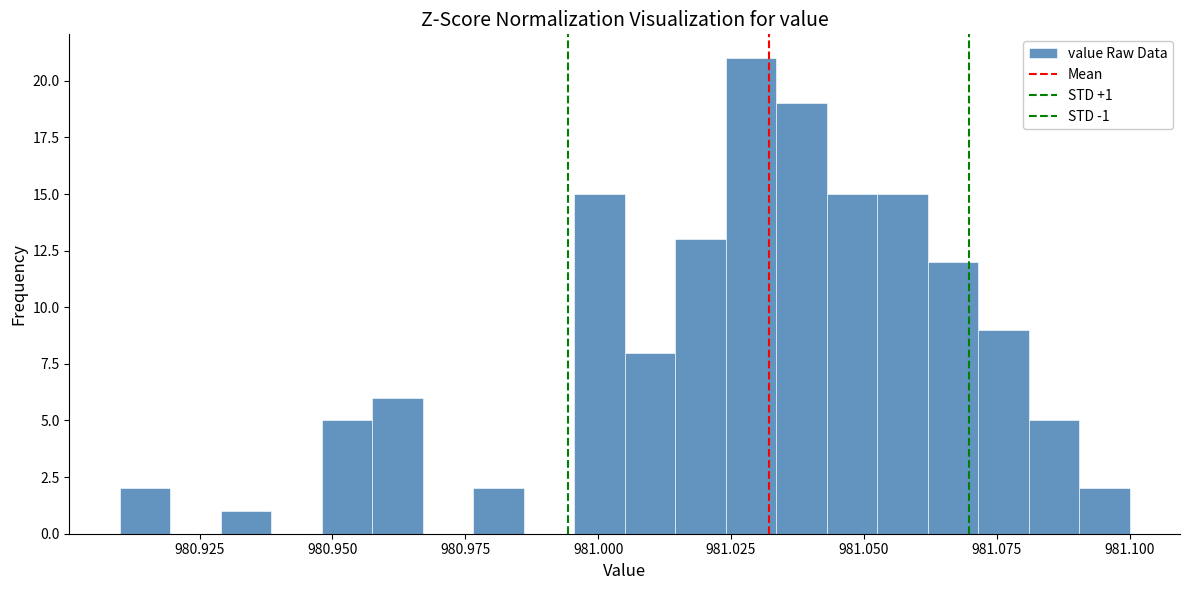

Around what value on the x-axis is the tallest bar? Give the approximate position of its centre, as read against the axis.

981.030